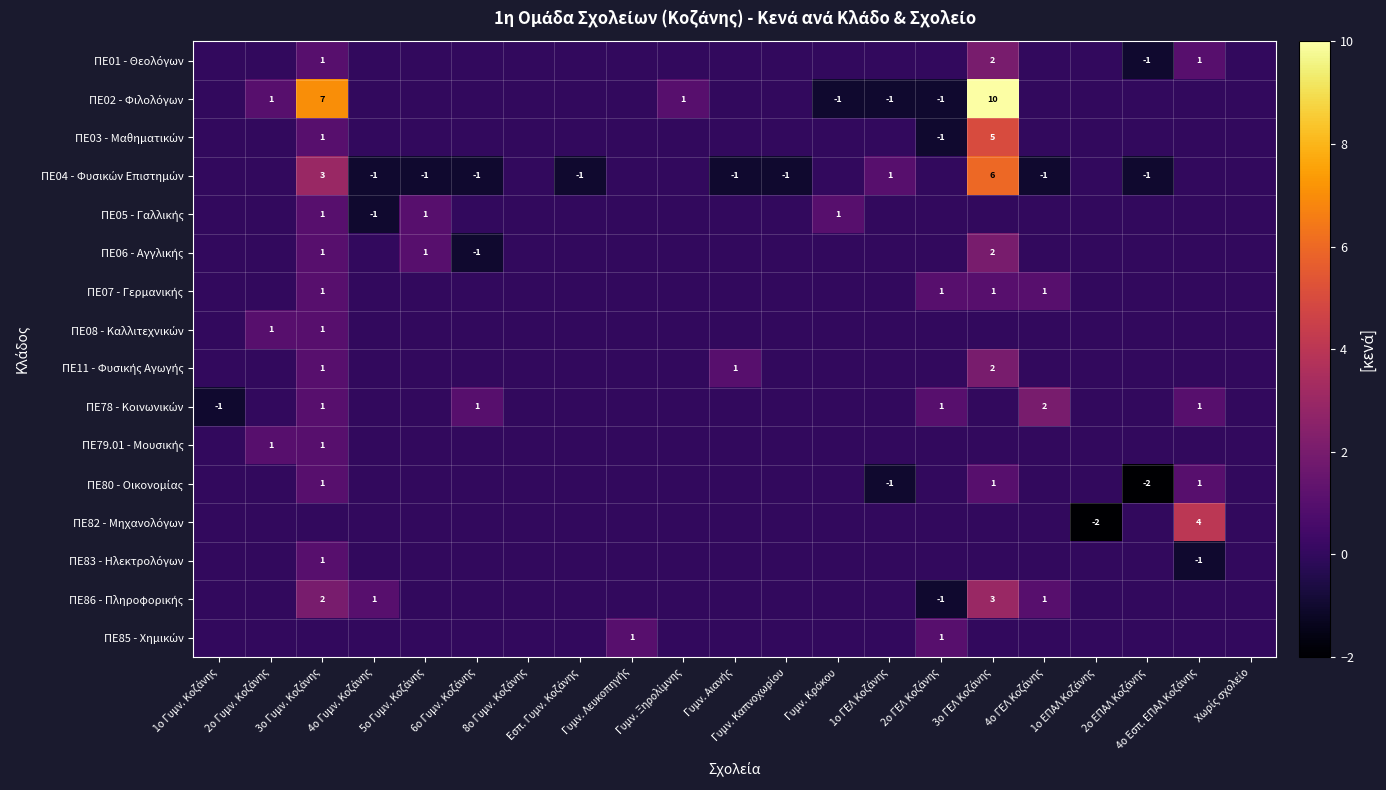

What is the maximum value shown in the chart?

10